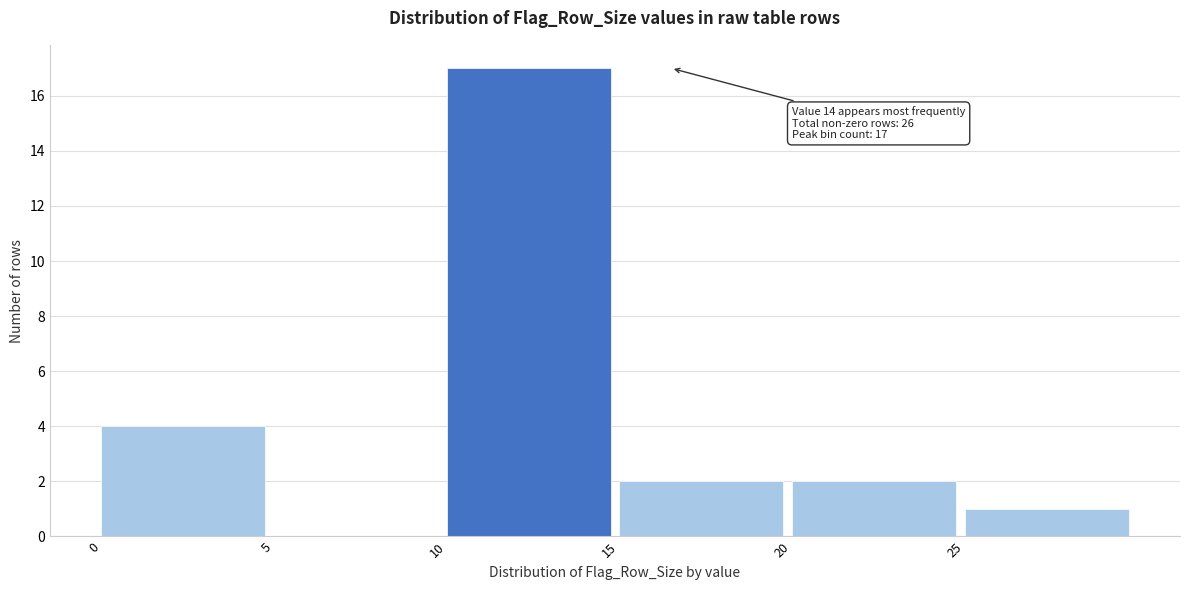

Over which range of the x-axis is the bar tallest?

10 to 15